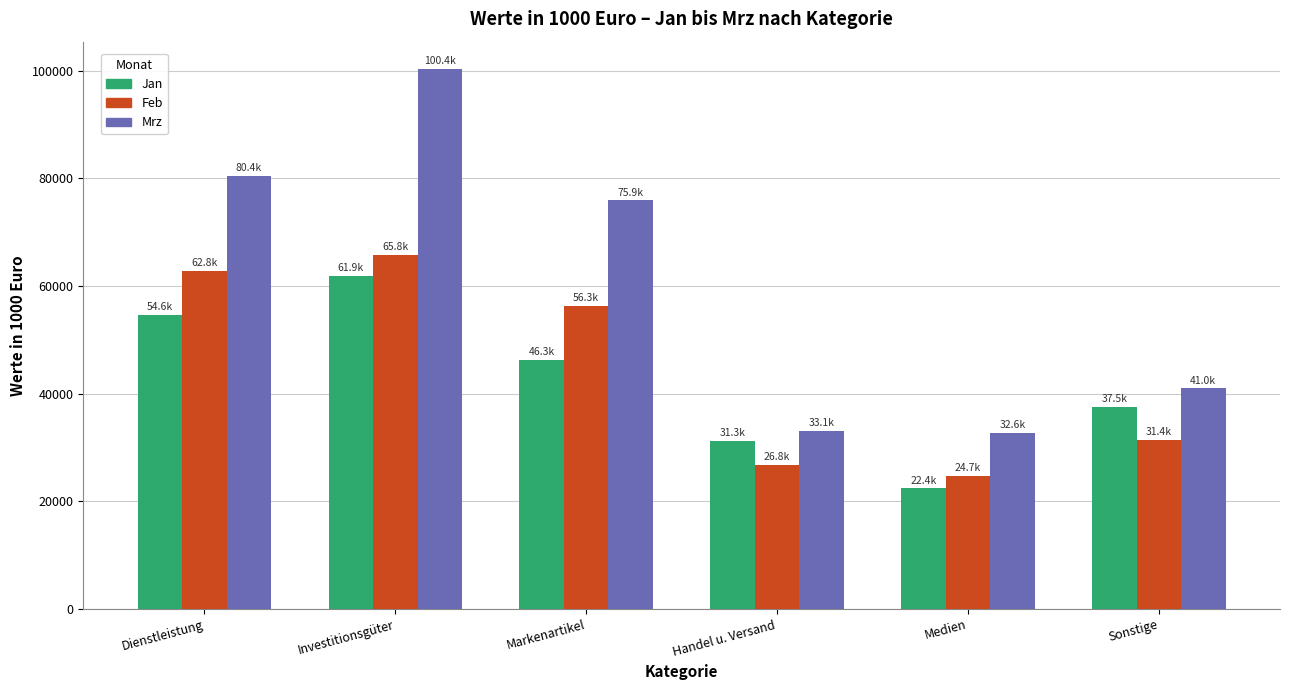

How many bars are there in each group?

3